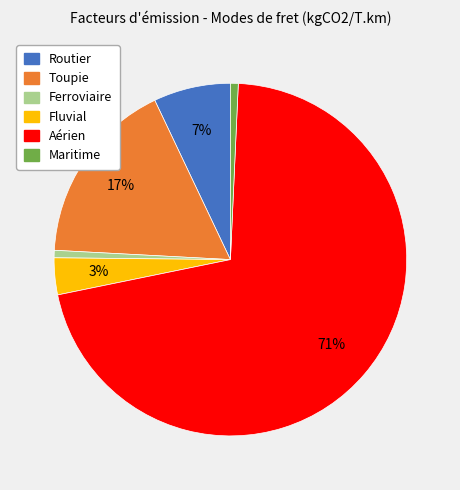

To the nearest percent, what is the combined percentage of Toupie and Fluvial?

20%